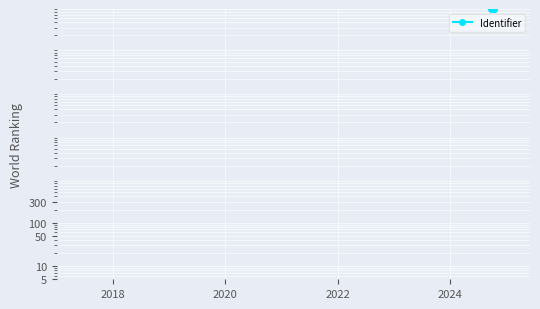

True or false: there are more than 2 points higher than both neighbors.

False